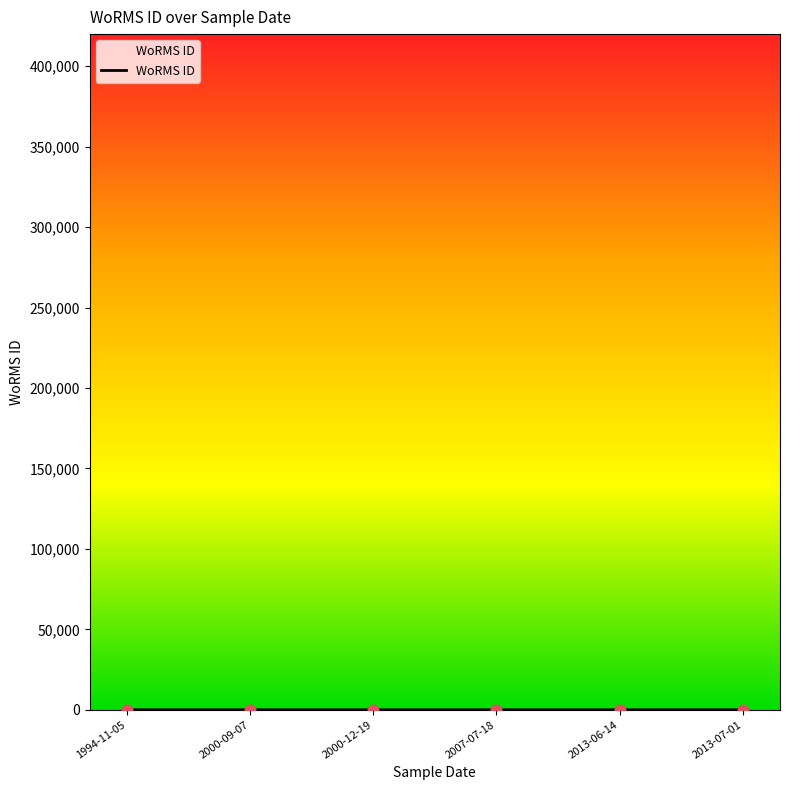

Approximately how many times larger is the value at 1994-11-05 compared to 2000-09-07?

0.3